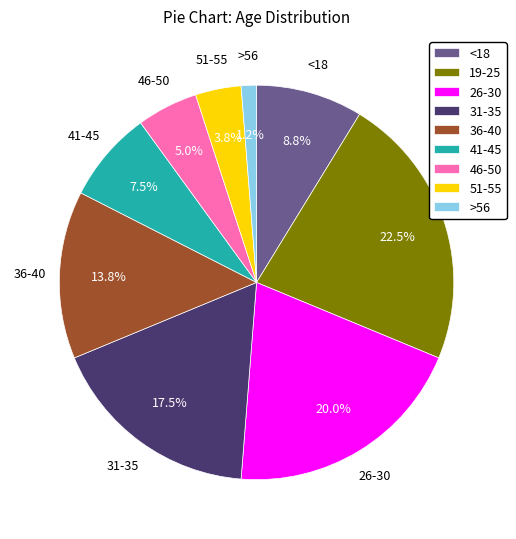

Is it true that 41-45 is 17% of the pie?

False